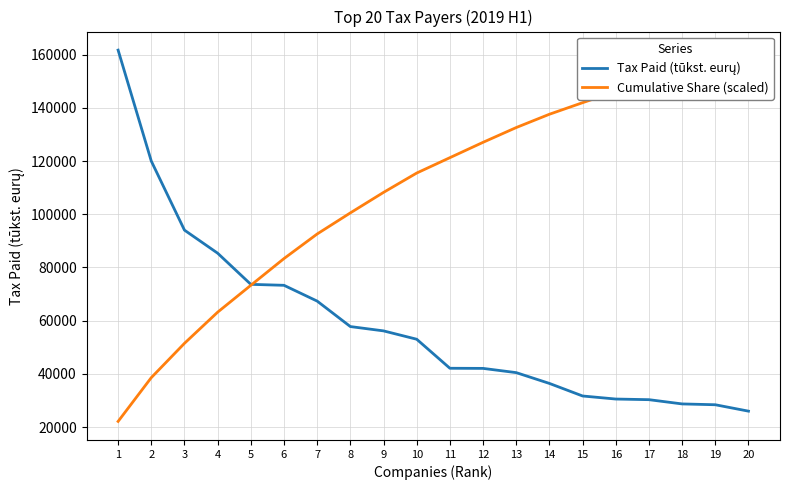

List the series in order of their overall mean, lowest first.

Tax Paid (tūkst. eurų), Cumulative Share (scaled)